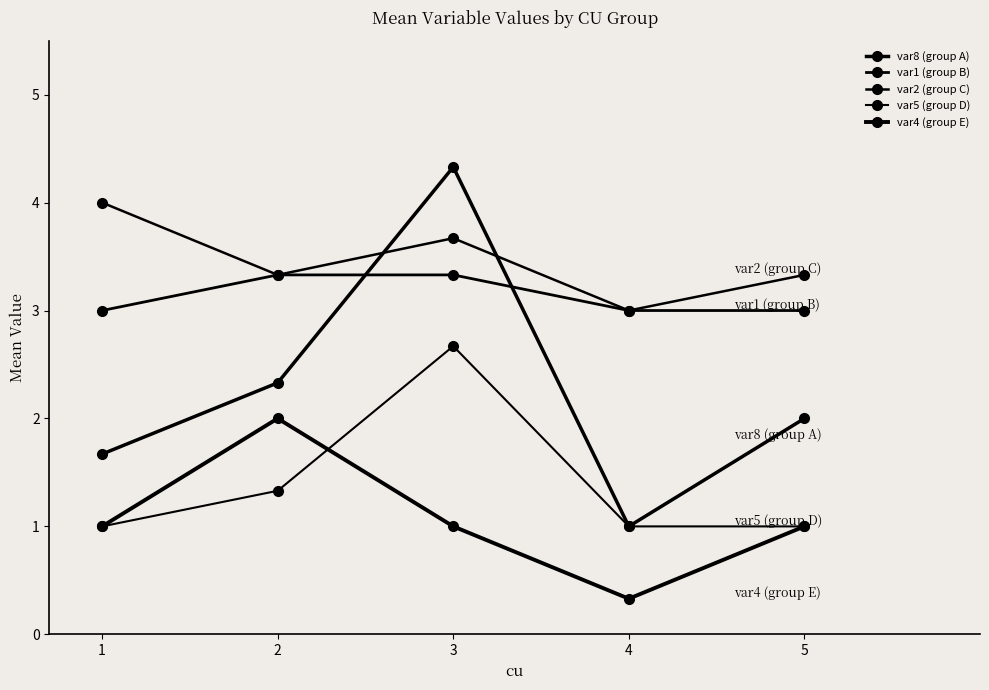

Read the var1 (group B) value at 5.

3.0